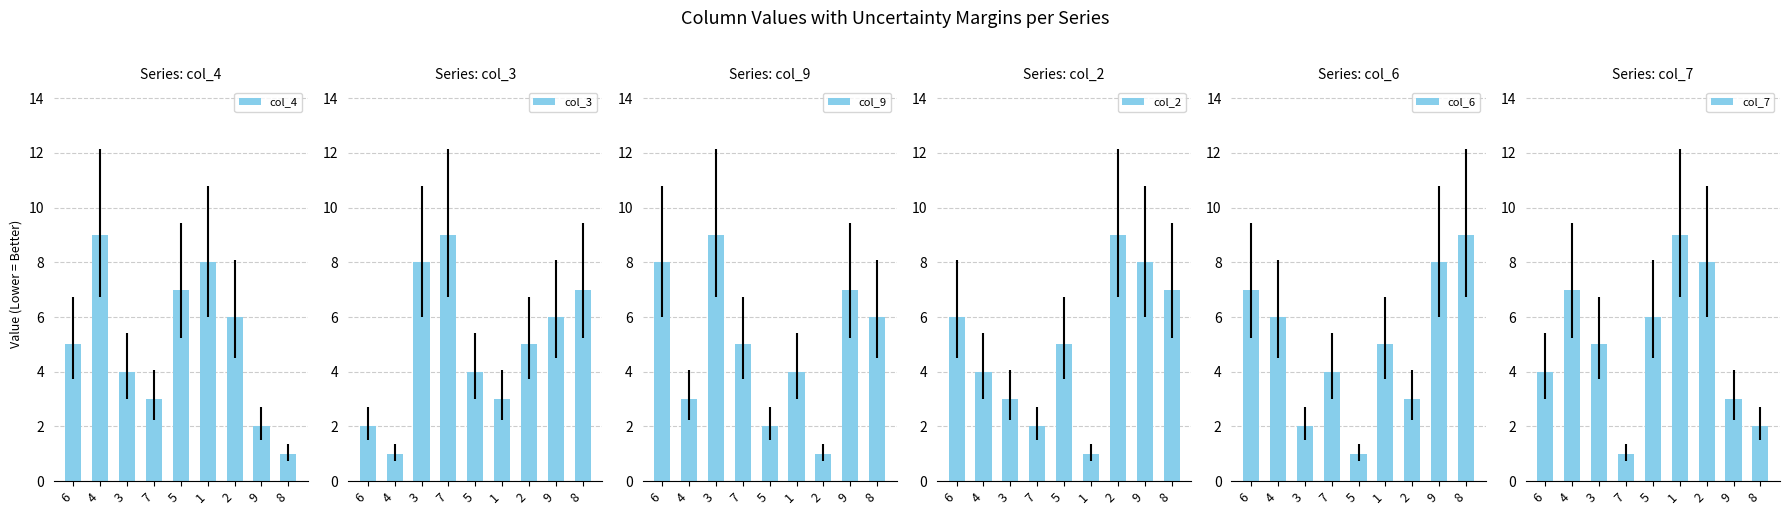

What is the difference between the maximum and minimum values in the col_3 series?

8